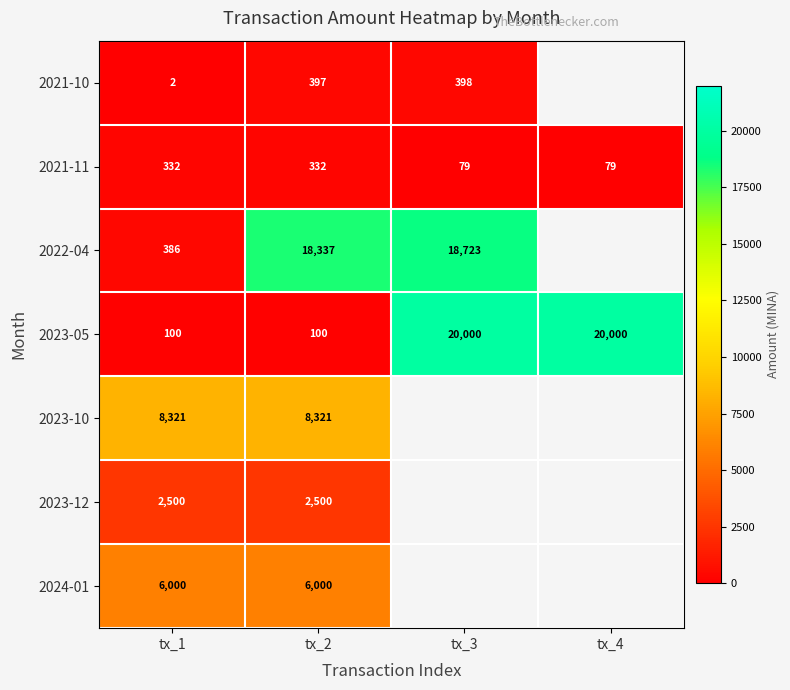

What is the sum of all 2023-05 values?

40200